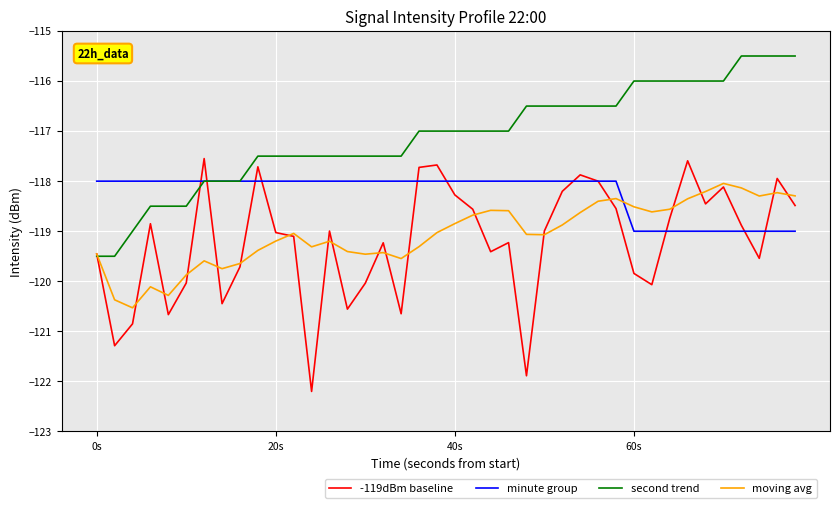

How many lines are shown in the chart?

4